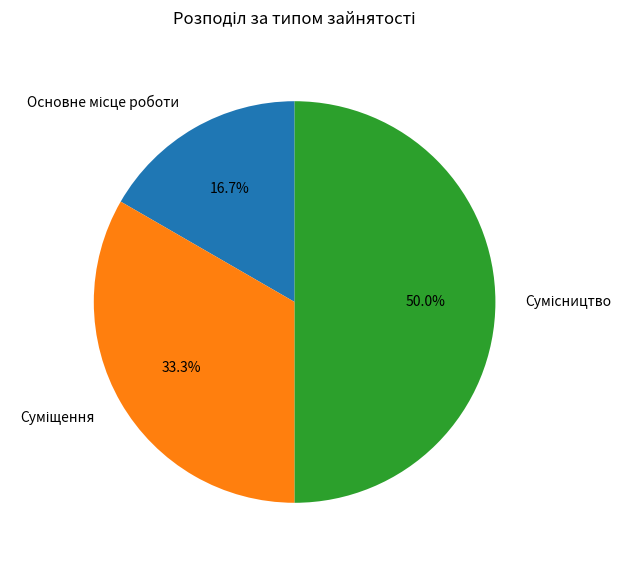

Count the number of slices in the pie.

3